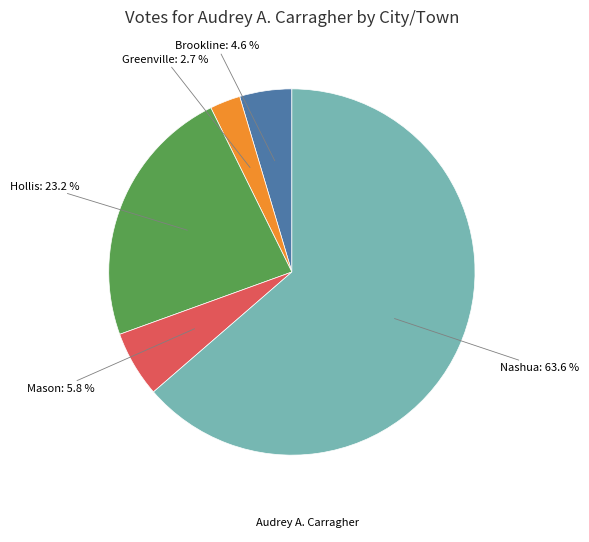

Does any single category account for the majority?

Yes